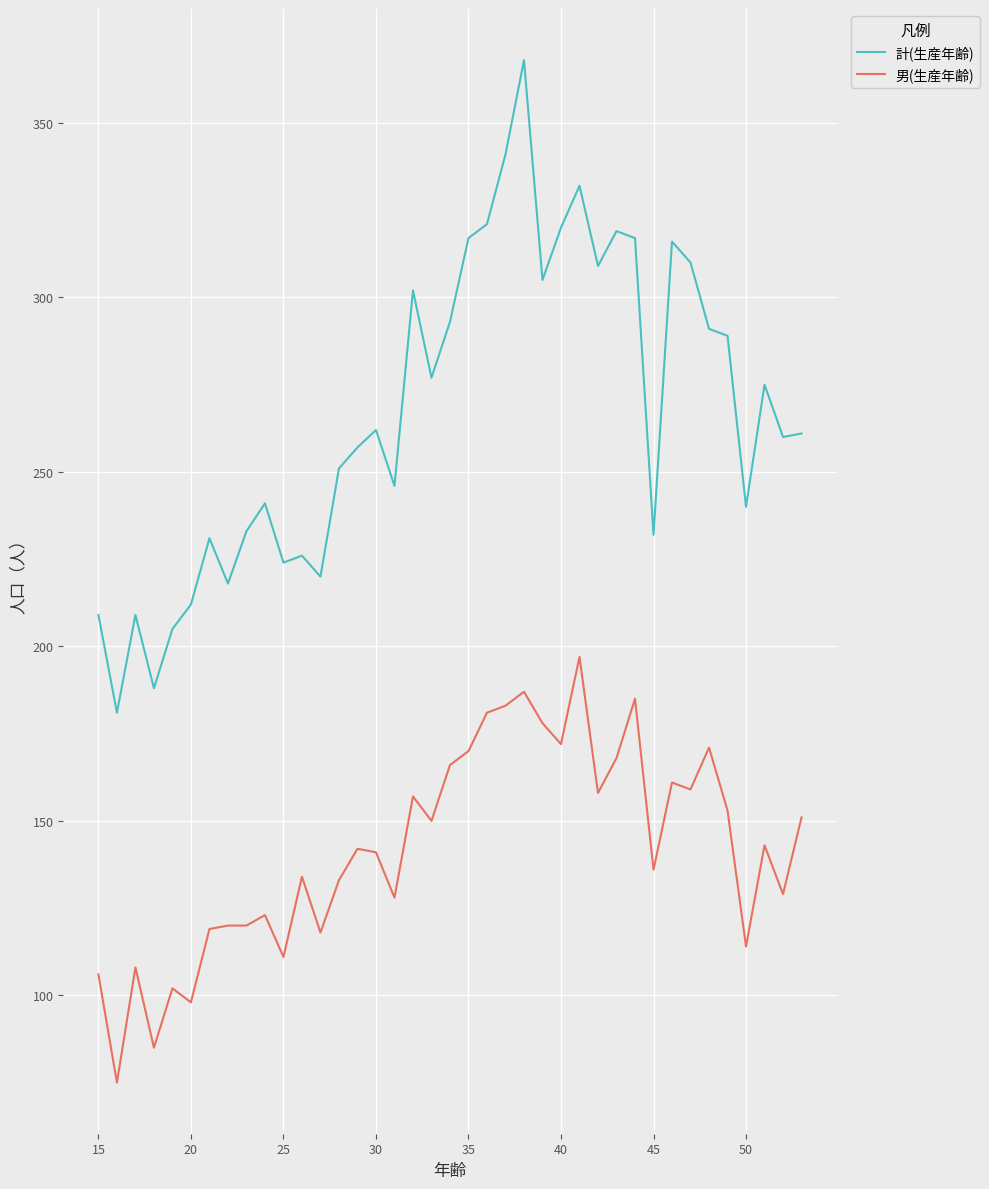

Which series has the largest range (max minus min)?

計(生産年齢)